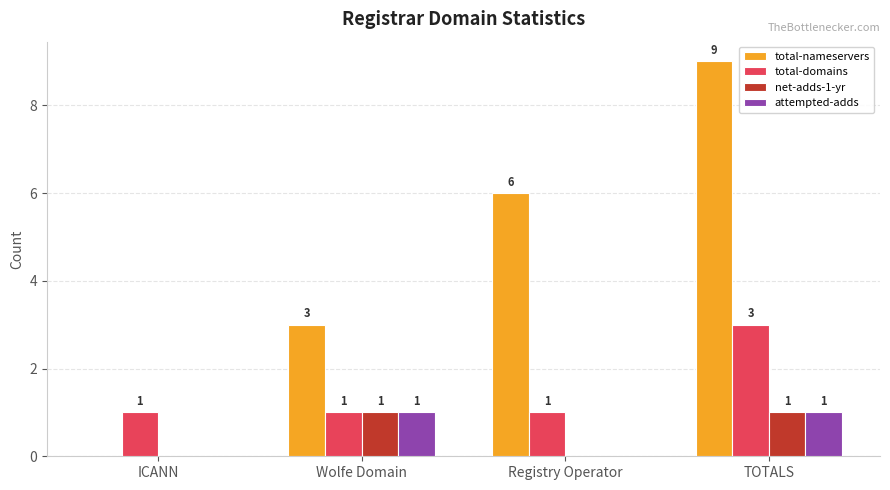

Which series changed the most between Wolfe Domain and TOTALS?

total-nameservers